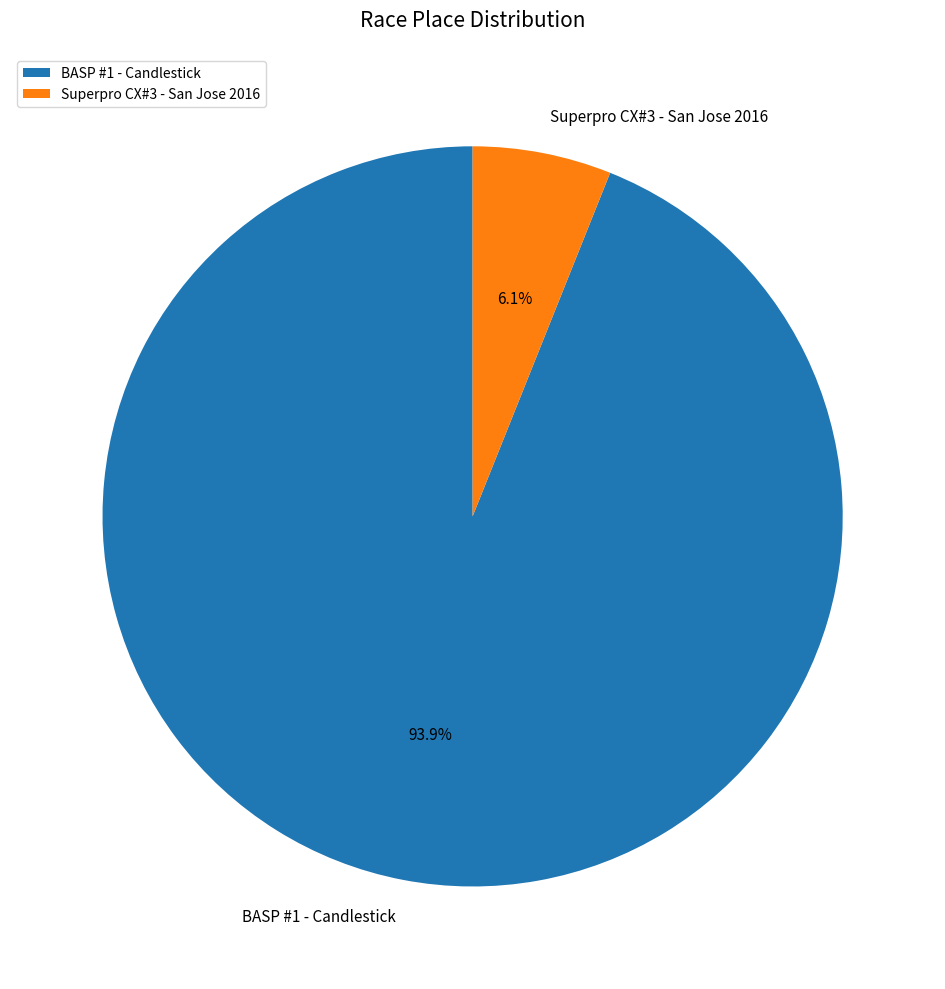

To the nearest percent, what is the combined percentage of Superpro CX#3 - San Jose 2016 and BASP #1 - Candlestick?

100%